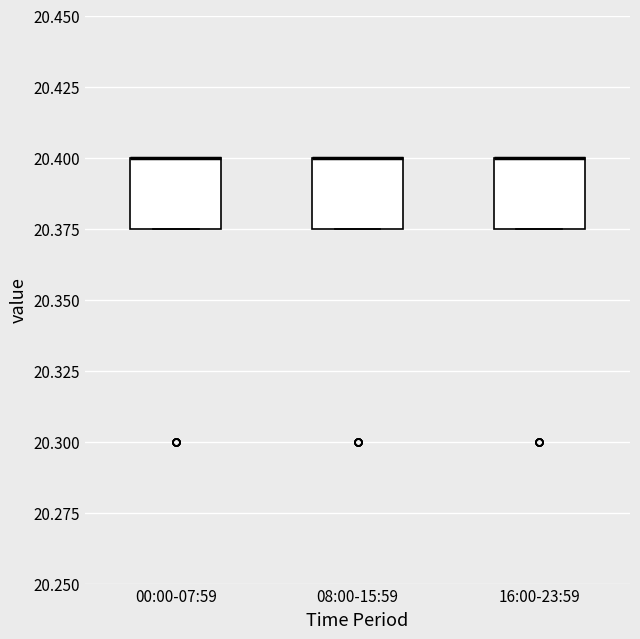

Reading left to right, transcribe this box plot: for each box, give where its median line is, the range the box spans, and where its two whiskers end, as read against the y-axis. The values are not printed on the chart, so give them approximately, as read against the axis.

00:00-07:59: median 20.400 (drawn on the box's upper edge), box 20.375 to 20.400, whiskers 20.375 to 20.400
08:00-15:59: median 20.400 (drawn on the box's upper edge), box 20.375 to 20.400, whiskers 20.375 to 20.400
16:00-23:59: median 20.400 (drawn on the box's upper edge), box 20.375 to 20.400, whiskers 20.375 to 20.400